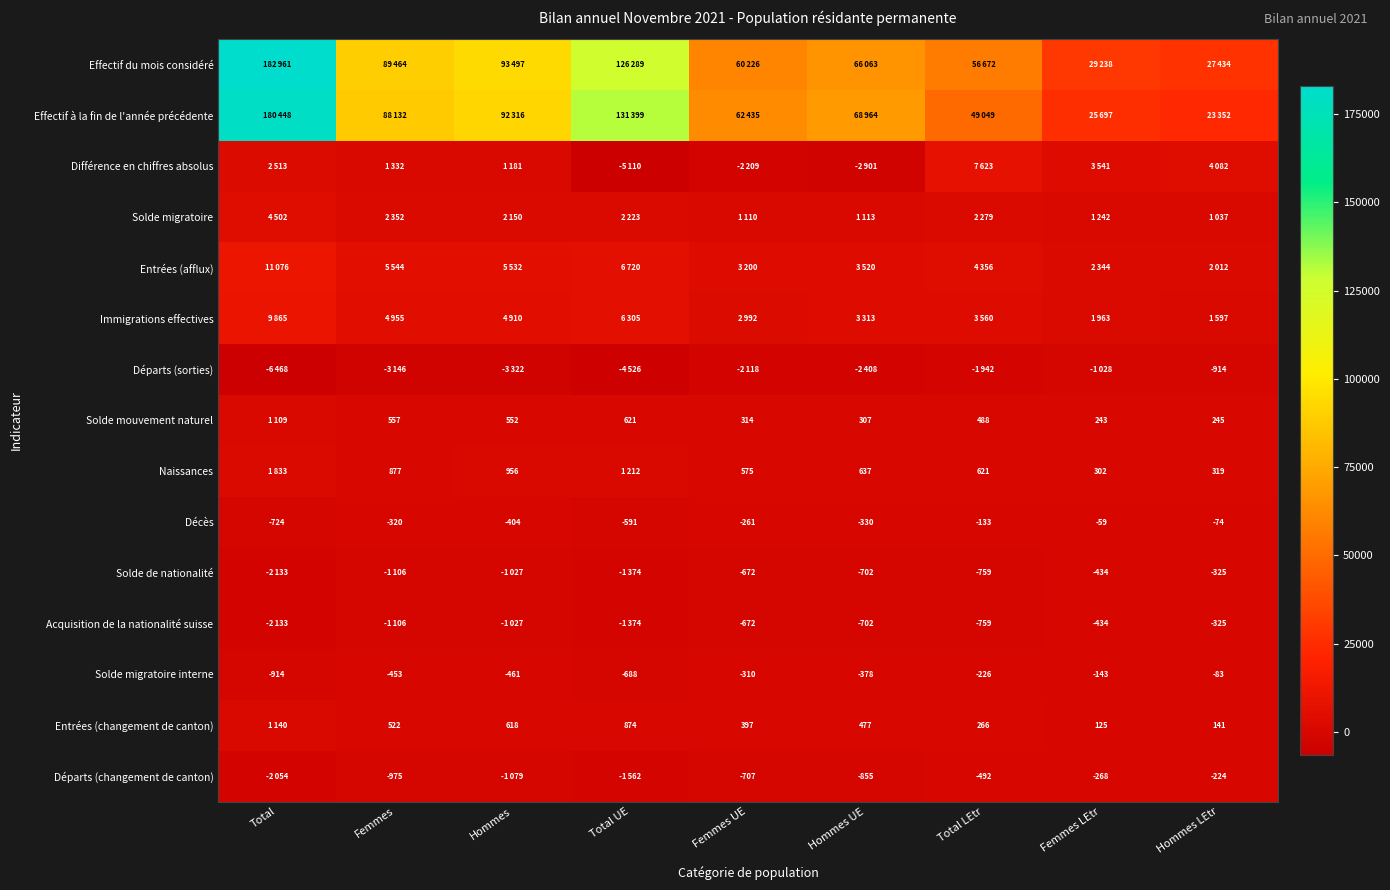

What is the difference between the Solde mouvement naturel values at Femmes LEtr and Hommes UE?

64